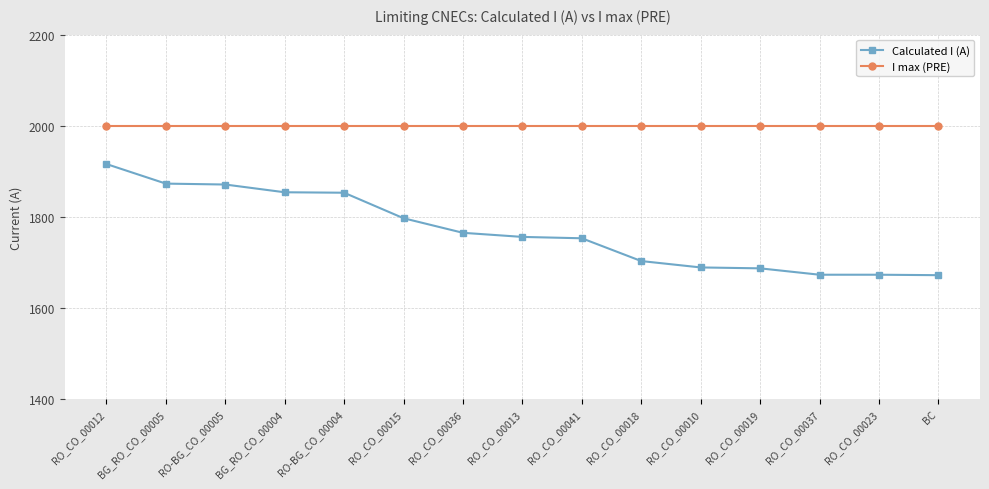

What position from the right is RO_CO_00010?

5